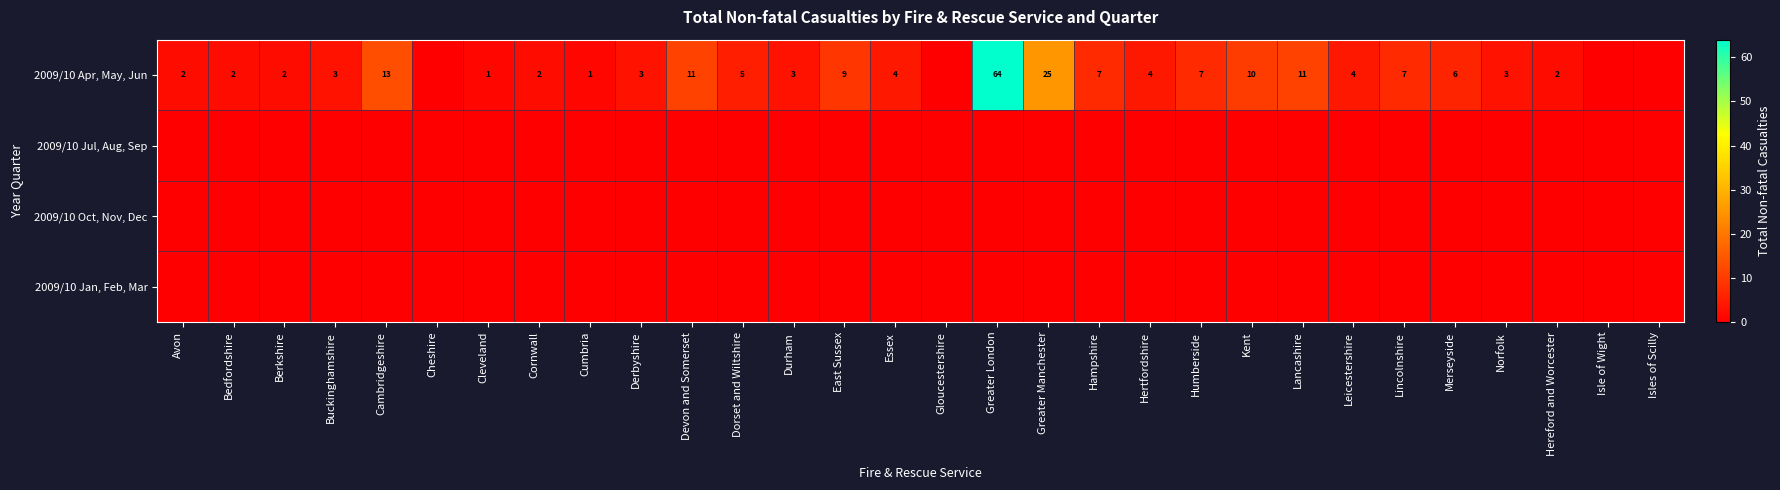

How many series are shown in this chart?

4